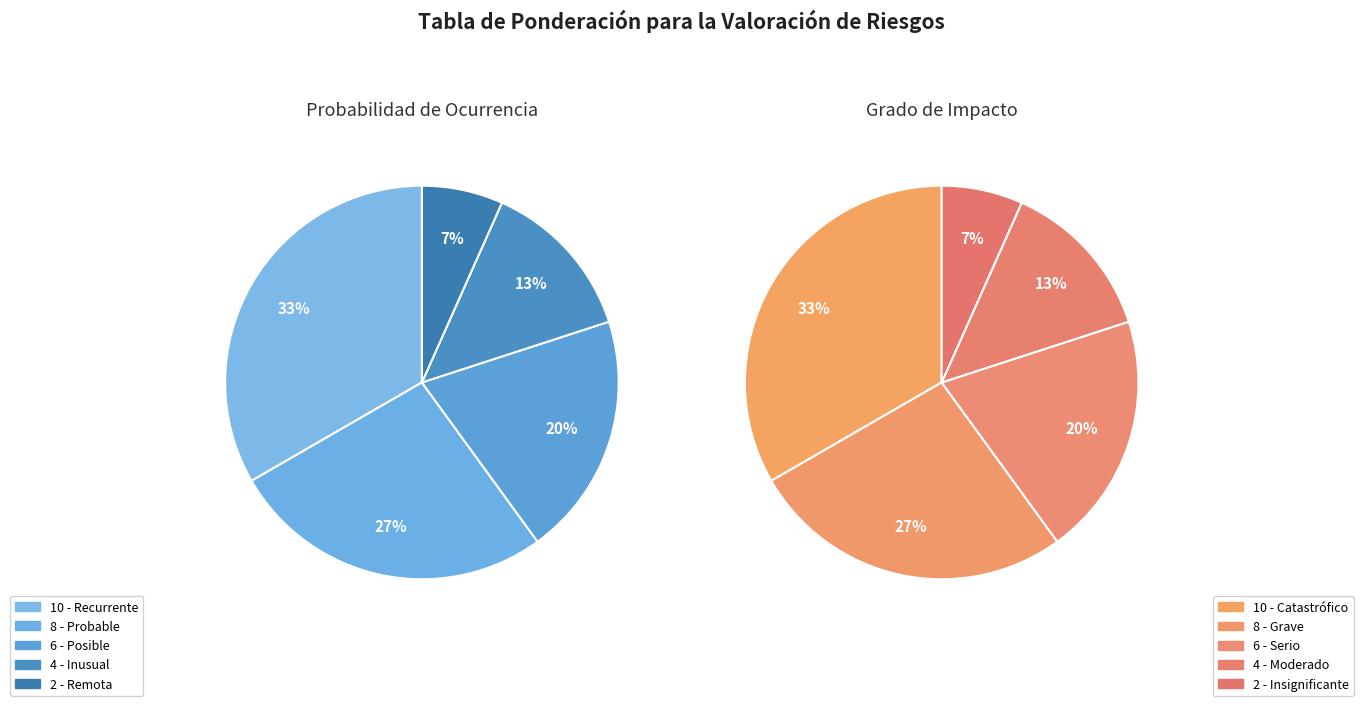

The Probable slice represents 27% of the pie. True or false?

True